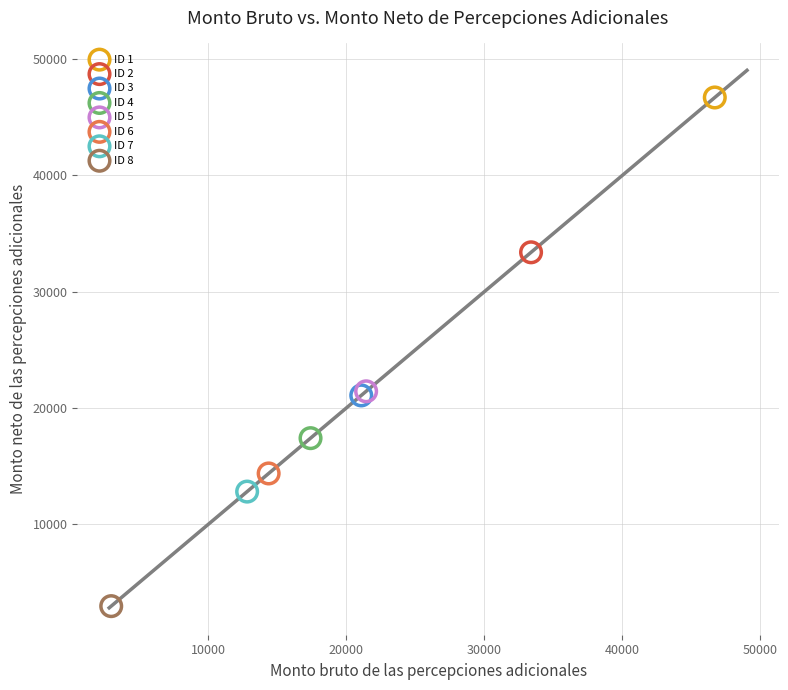

What are all the series names shown in the legend?

ID 1, ID 2, ID 3, ID 4, ID 5, ID 6, ID 7, ID 8